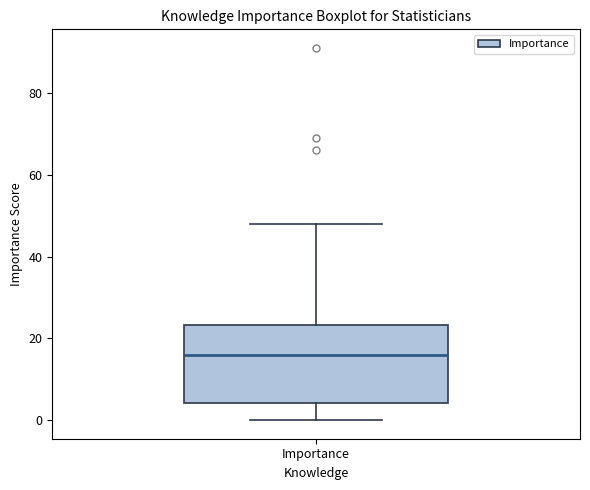

Read this box plot against the y-axis: the position of the median line, the range covered by the box, and the ends of both whiskers. The values are not printed on the chart, so give them approximately, as read against the axis.

median 16, box 4 to 24, whiskers 0 to 48